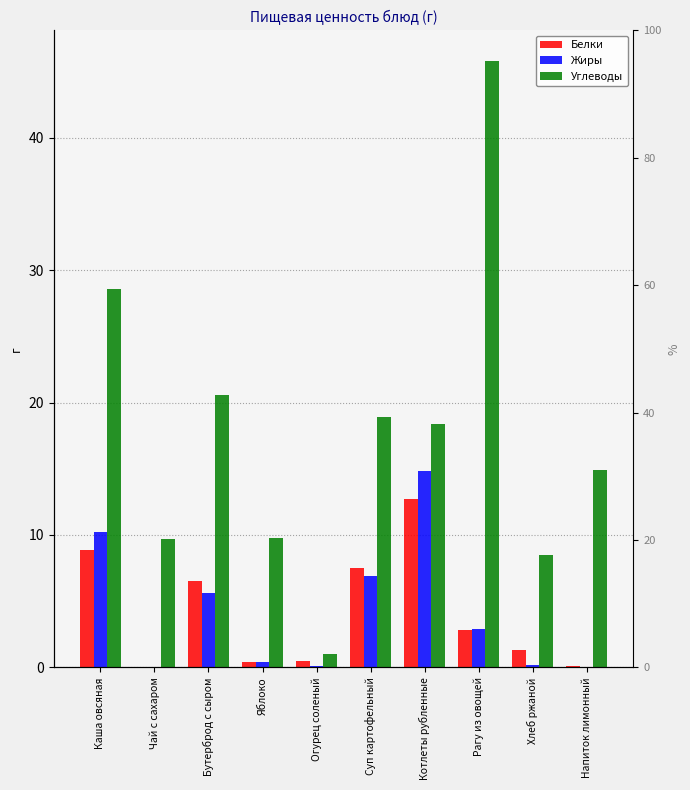

Where does the Углеводы series first go above 18?

Каша овсяная